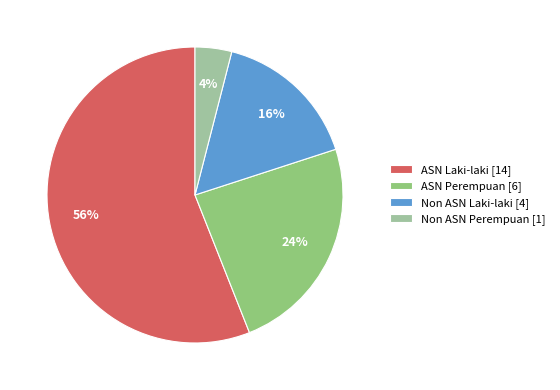

Which category has the biggest portion of the pie?

ASN Laki-laki